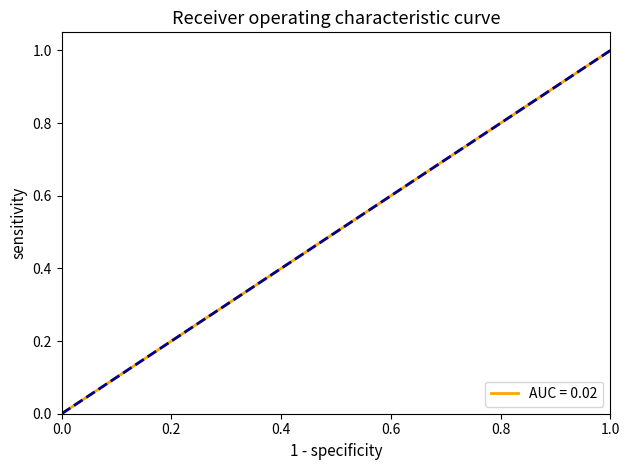

Count the number of categories in the chart.

9